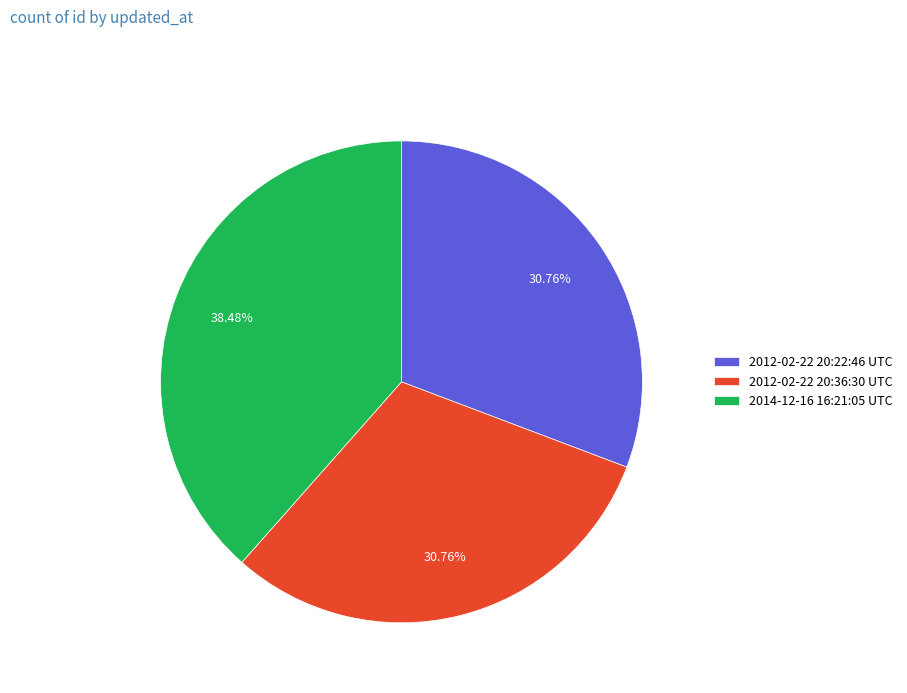

How many slices are in this pie chart?

3